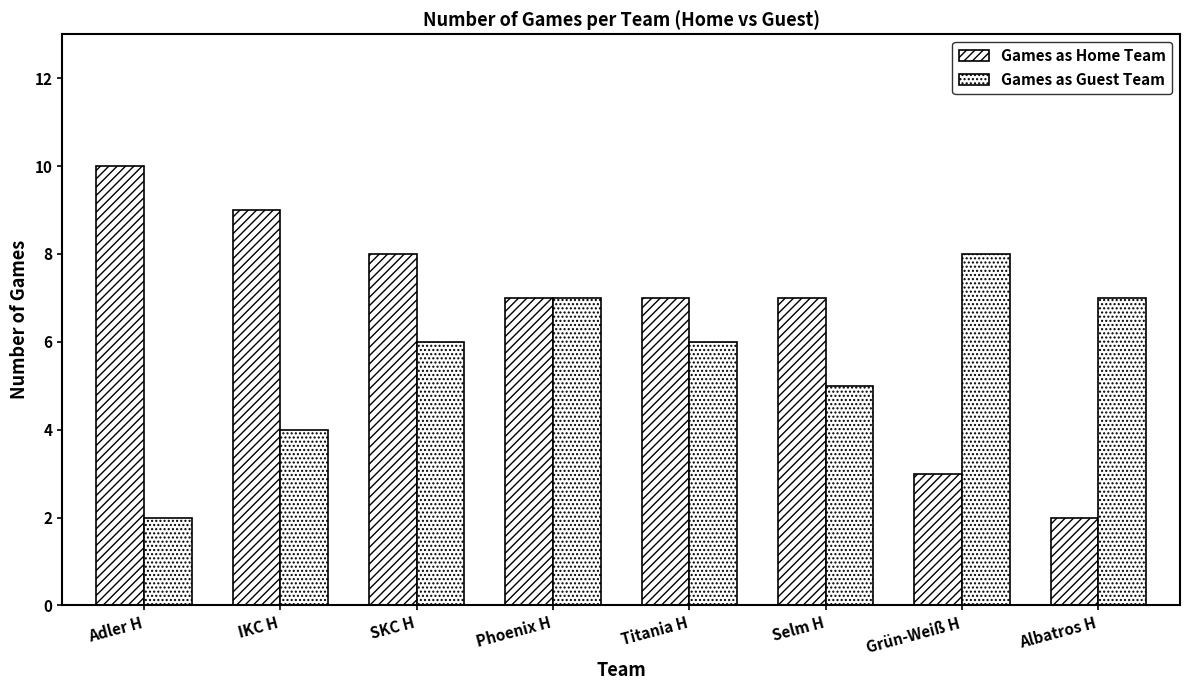

Does the chart contain any negative values?

No